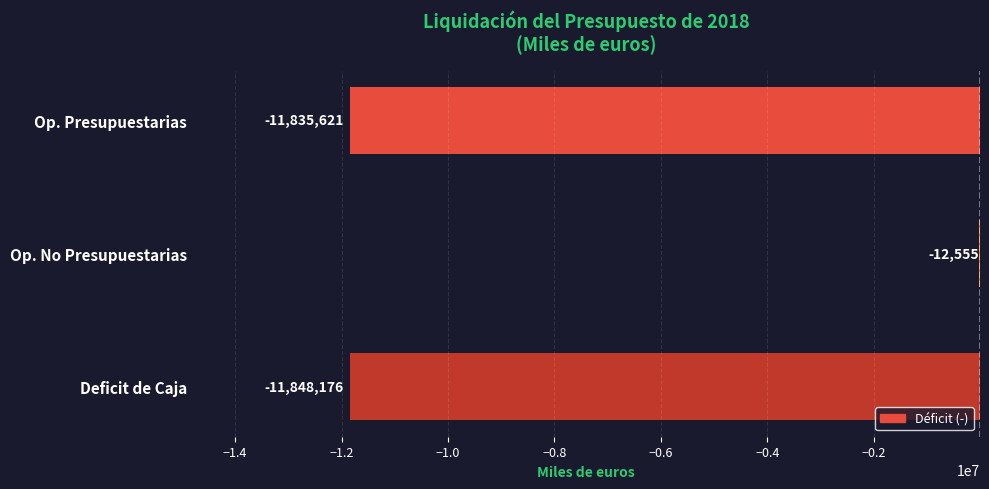

What is the maximum value shown in the chart?

-12555